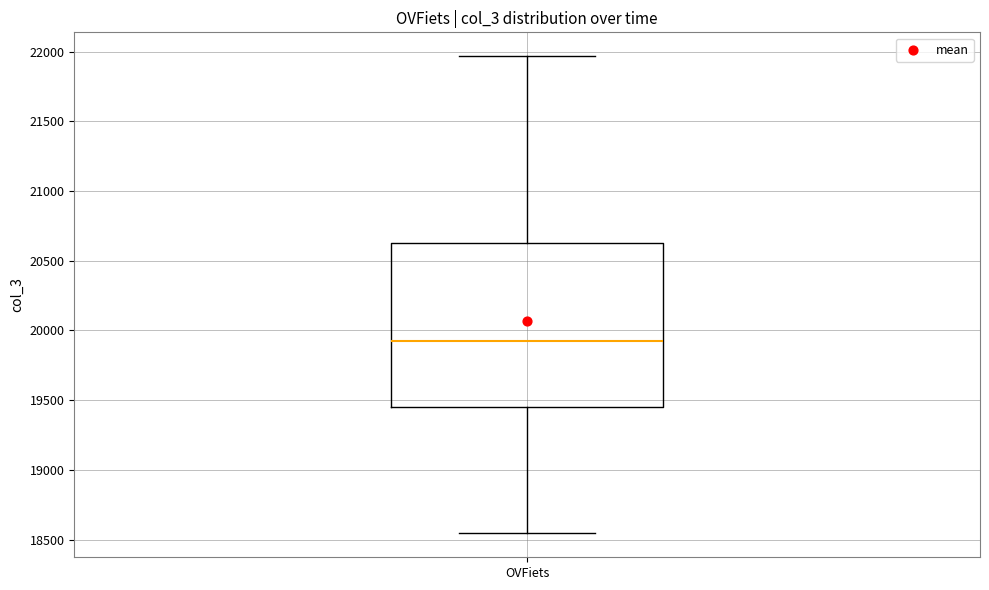

Read this box plot against the y-axis: the position of the median line, the range covered by the box, and the ends of both whiskers. The values are not printed on the chart, so give them approximately, as read against the axis.

median 19950, box 19450 to 20650, whiskers 18550 to 21950